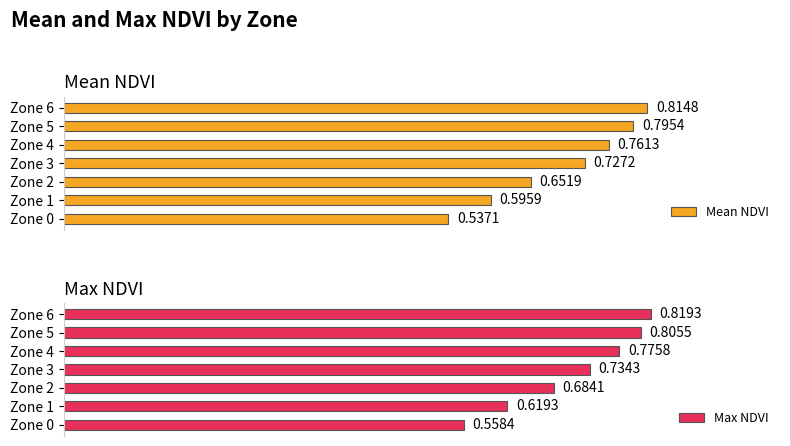

Rank the categories by Mean NDVI value from lowest to highest.

Zone 0, Zone 1, Zone 2, Zone 3, Zone 4, Zone 5, Zone 6